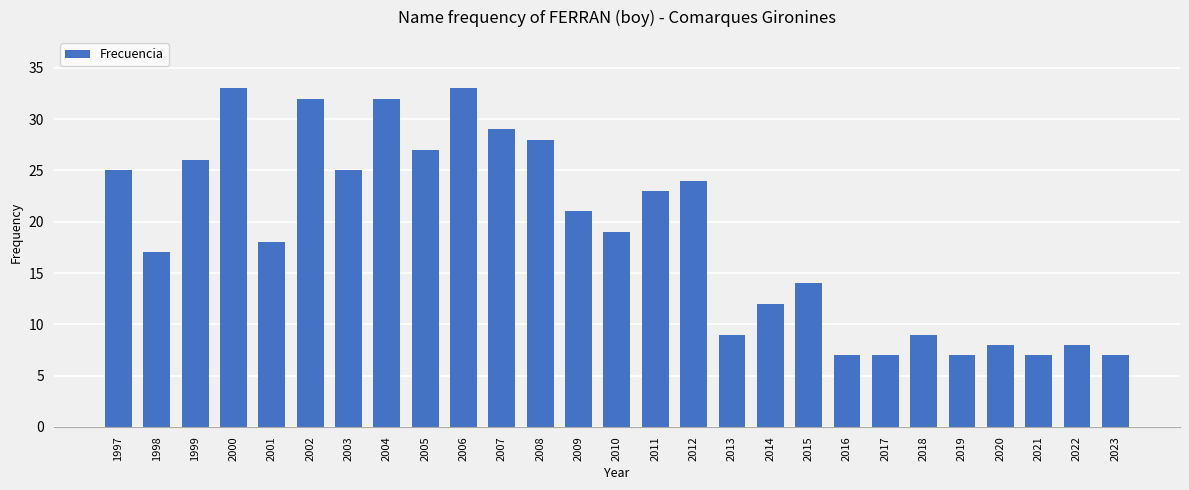

Reading right to left, extract all data points from this chart.

7	8	7	8	7	9	7	7	14	12	9	24	23	19	21	28	29	33	27	32	25	32	18	33	26	17	25